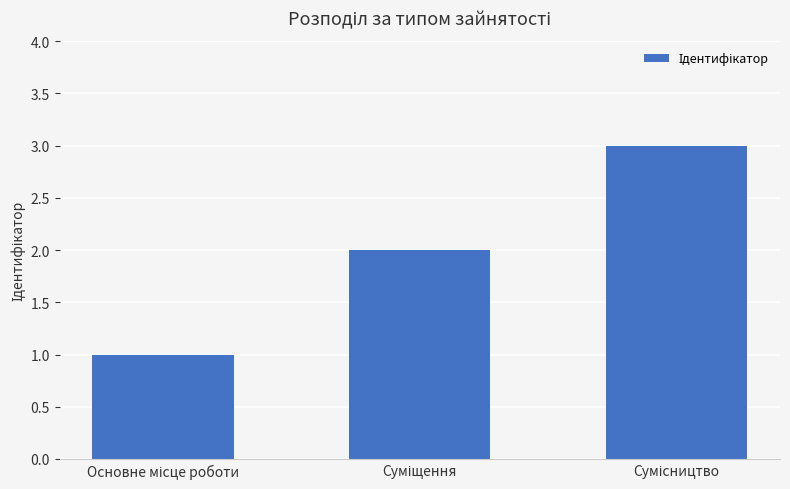

How many bars are there in total?

3